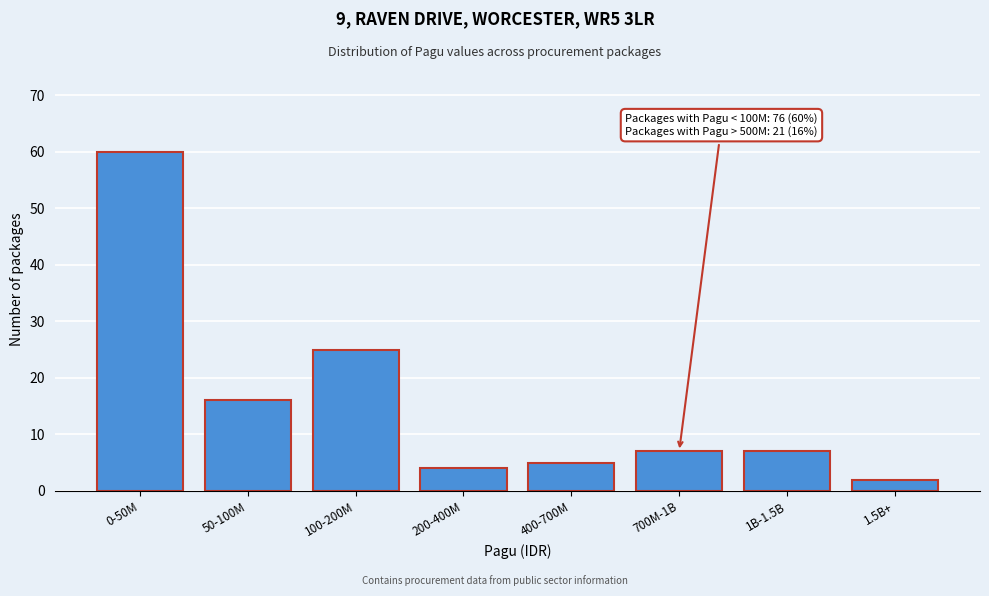

Reading left to right, extract all data points from this chart.

60	16	25	4	5	7	7	2